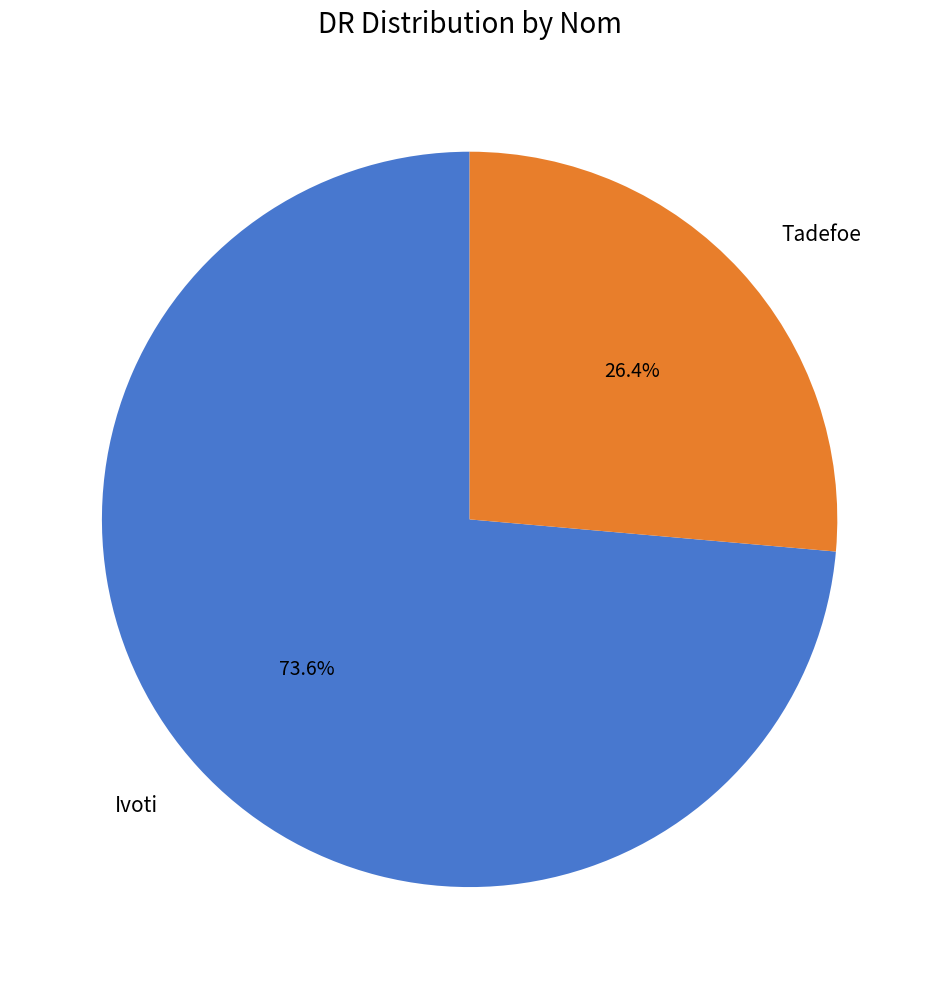

To the nearest percent, what is the combined percentage of Ivoti and Tadefoe?

100%